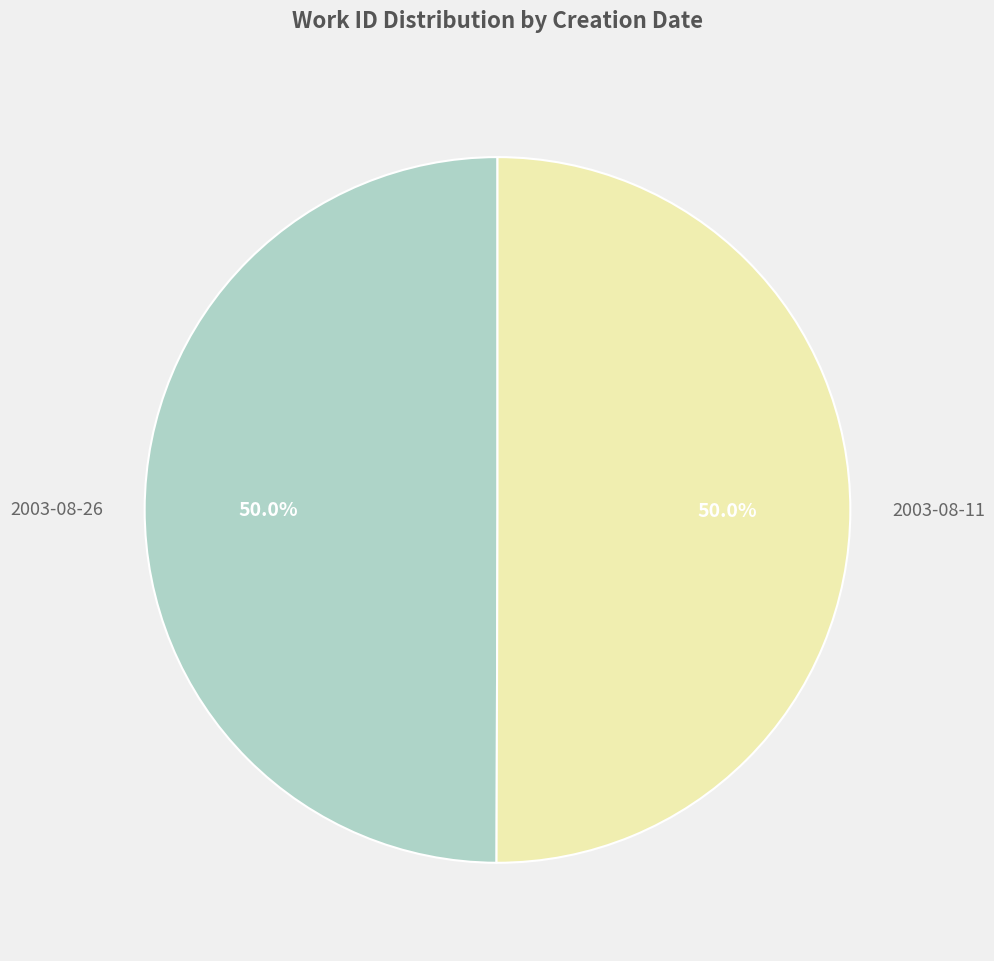

Rank the categories by value from lowest to highest.

2003-08-26, 2003-08-11